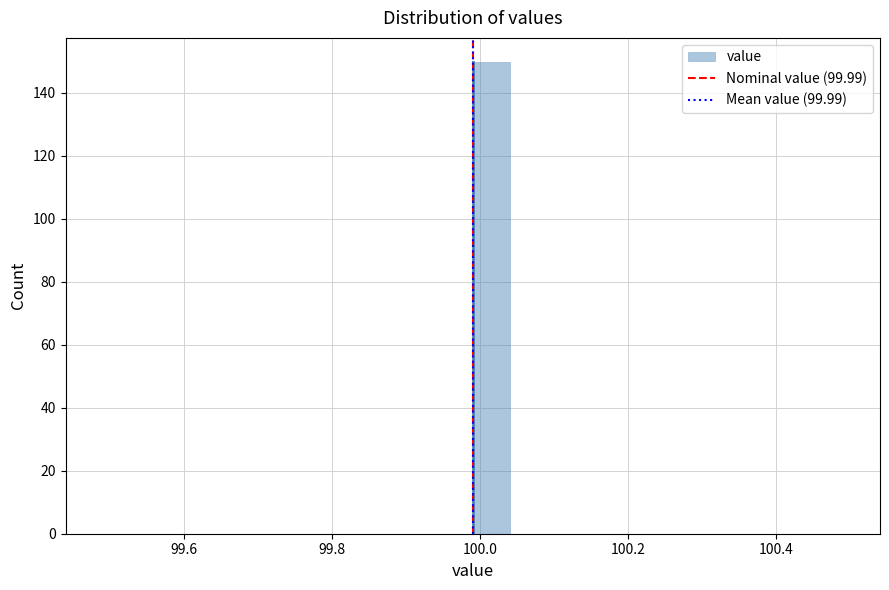

Read against the x-axis, roughly where is the centre of the tallest bar?

100.02